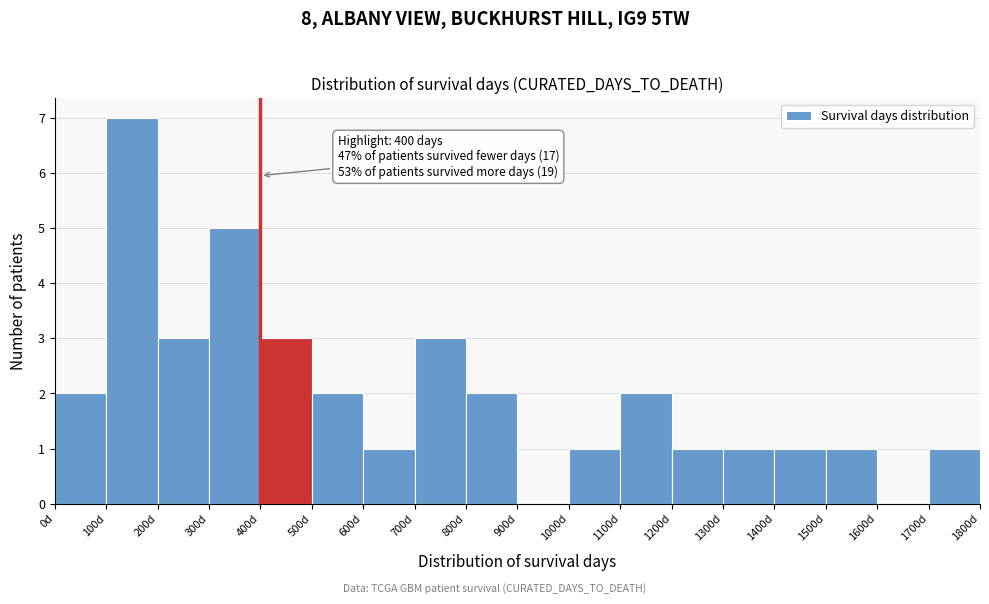

Which range on the x-axis has the tallest bar?

100 to 200